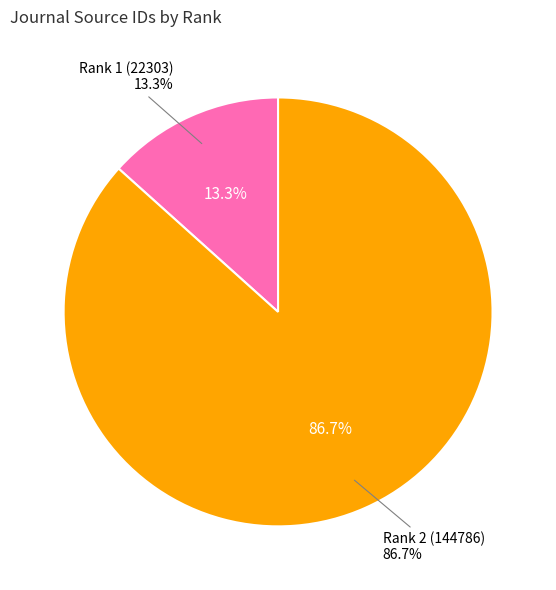

Which category accounts for the majority?

Rank 2 (144786)